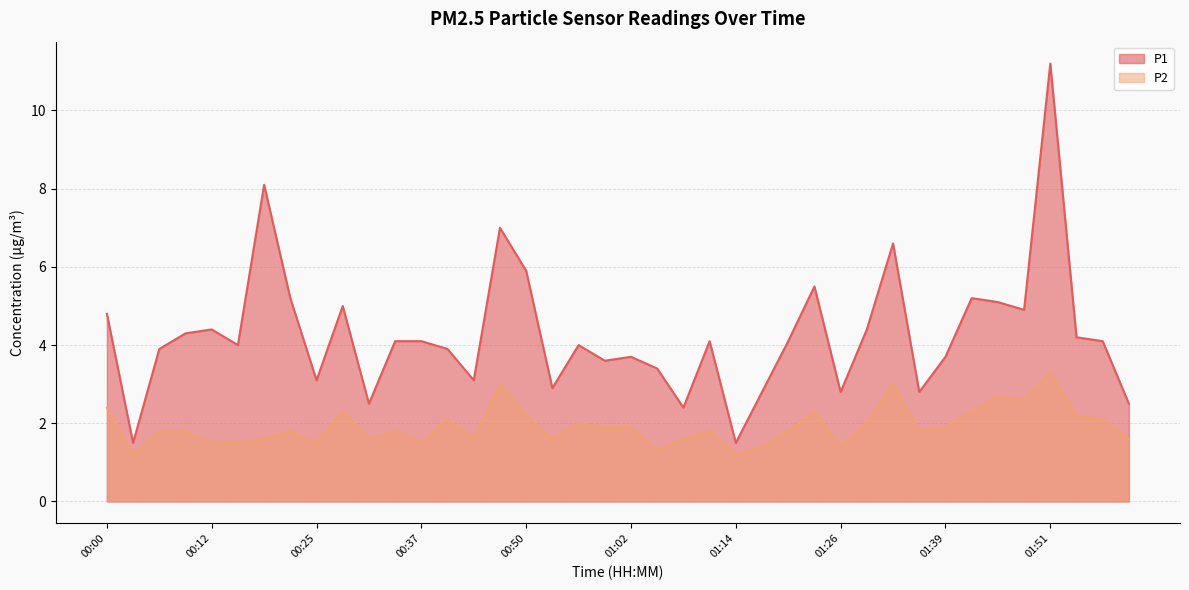

Which category has the highest value across all series?

01:51